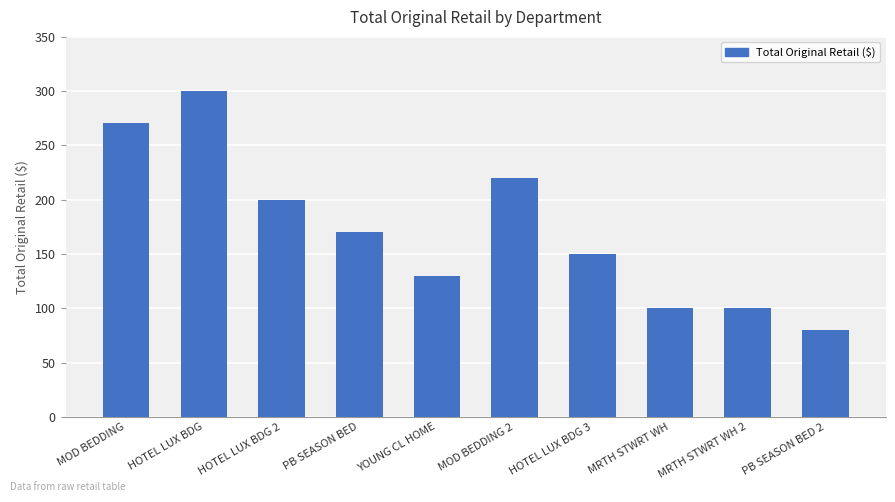

At which category does the chart reach its peak across all series?

HOTEL LUX BDG